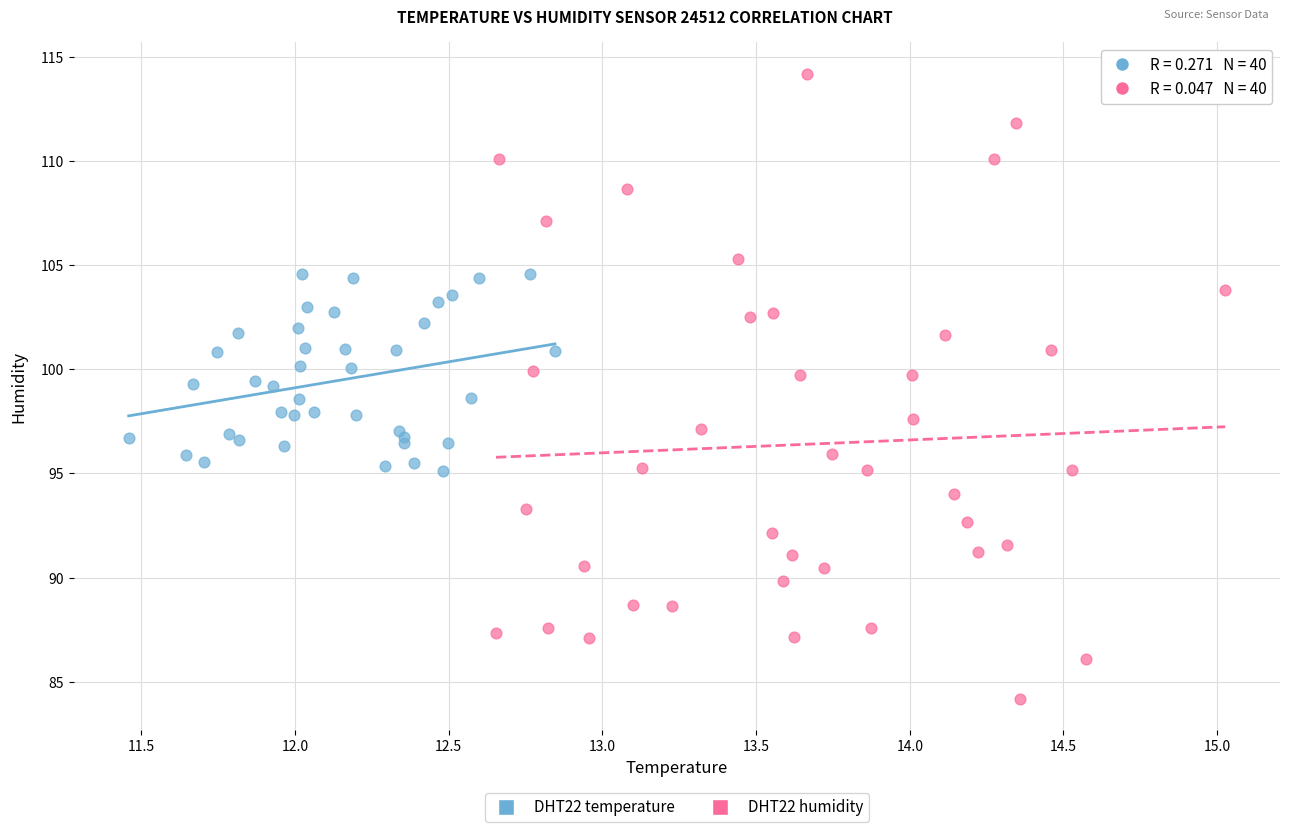

Which series contains the lowest Y value?

DHT22 humidity